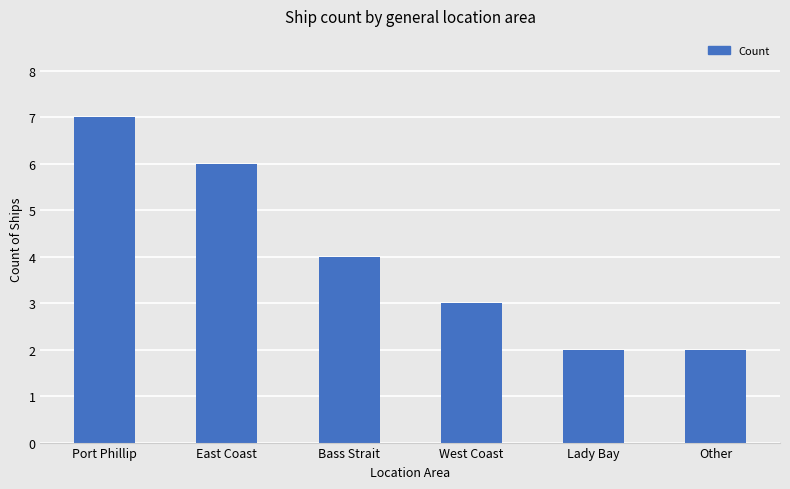

What is the maximum value shown in the chart?

7